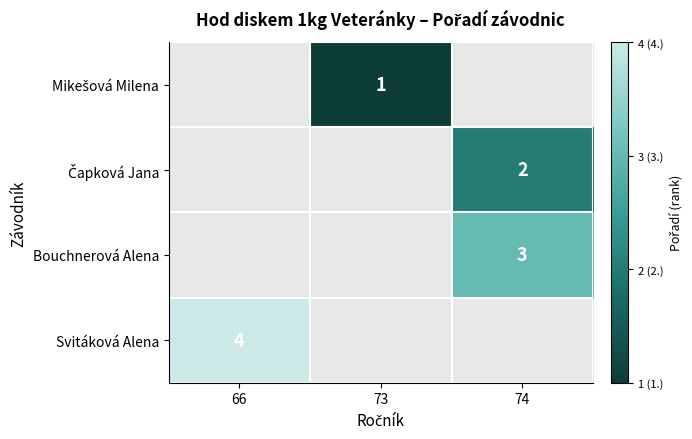

Is it true that Bouchnerová Alena equals 3 at 74?

True